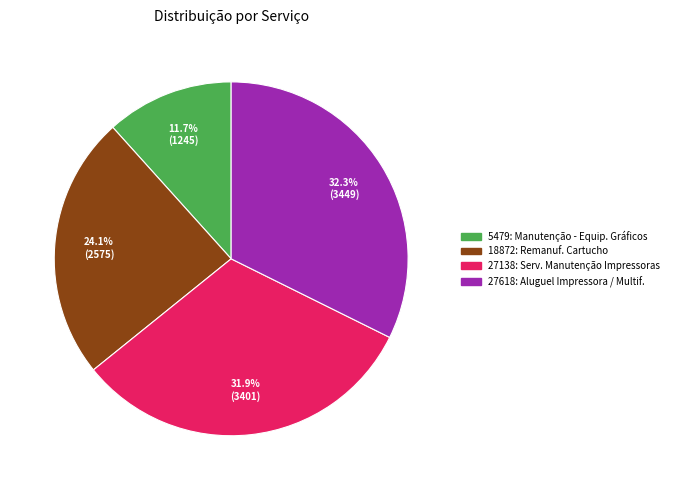

Does any single category account for the majority?

No